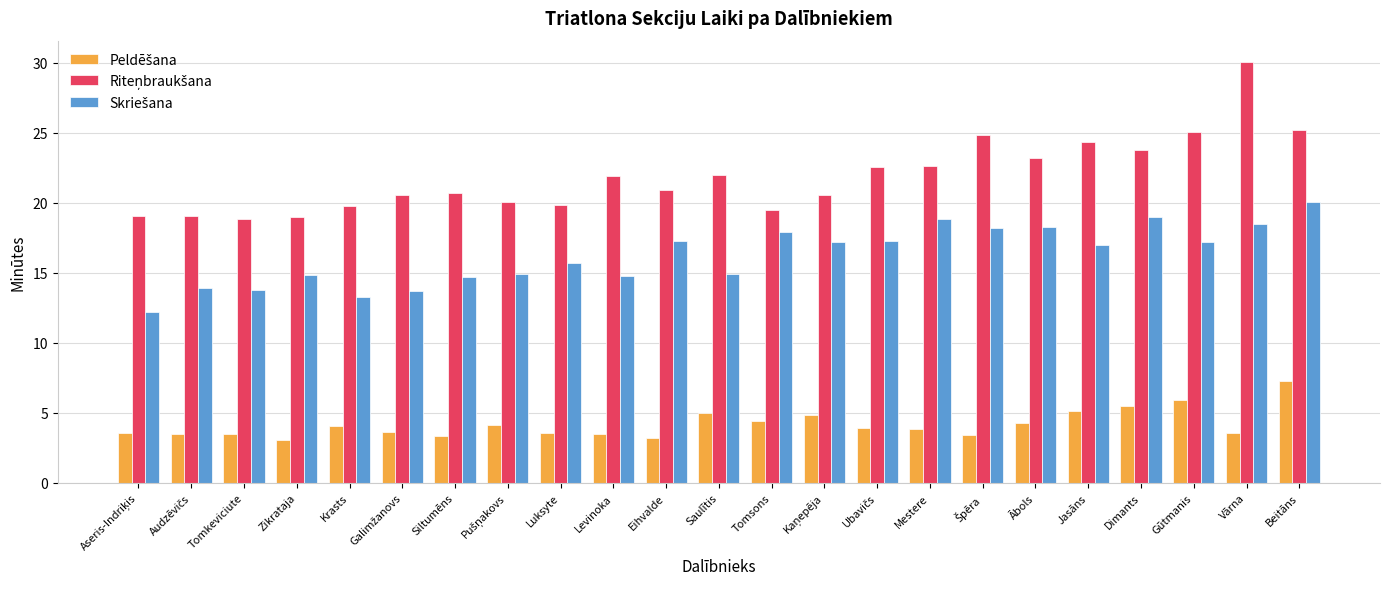

What is the difference between the highest and lowest values at Siltumēns?

17.4